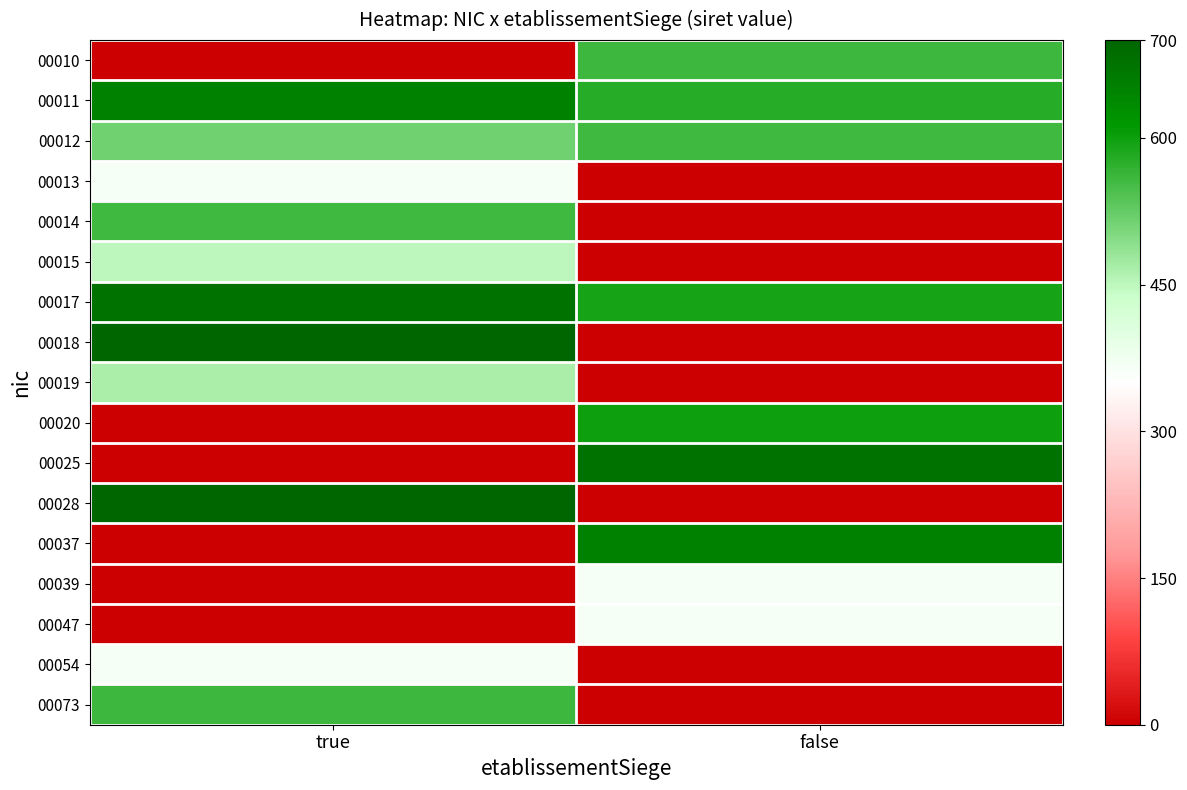

What is the greatest value displayed?

700.0